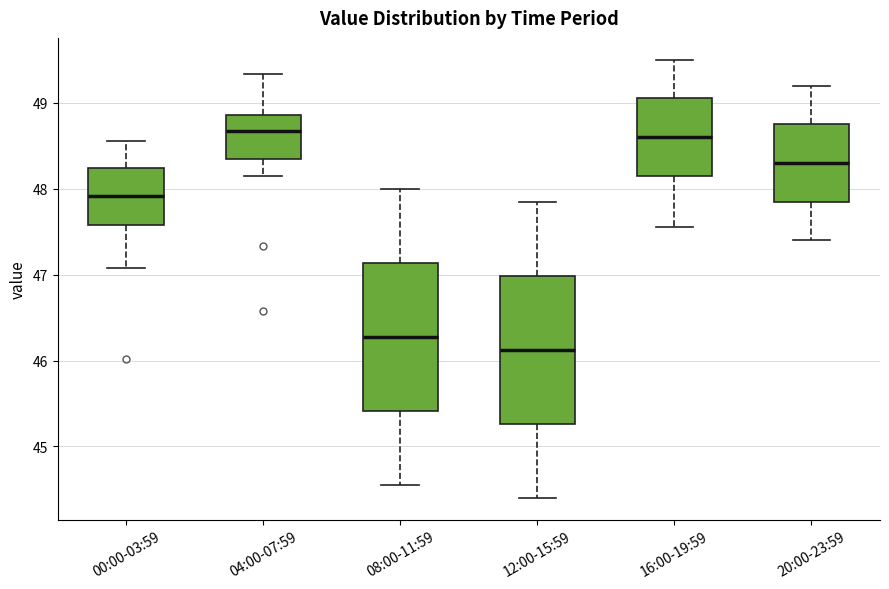

Reading left to right, transcribe this box plot: for each box, give where its median line is, the range the box spans, and where its two whiskers end, as read against the y-axis. The values are not printed on the chart, so give them approximately, as read against the axis.

00:00-03:59: median 47.9, box 47.6 to 48.2, whiskers 47.1 to 48.6
04:00-07:59: median 48.7, box 48.3 to 48.9, whiskers 48.2 to 49.3
08:00-11:59: median 46.3, box 45.4 to 47.1, whiskers 44.6 to 48.0
12:00-15:59: median 46.1, box 45.3 to 47.0, whiskers 44.4 to 47.9
16:00-19:59: median 48.6, box 48.2 to 49.1, whiskers 47.6 to 49.5
20:00-23:59: median 48.3, box 47.9 to 48.8, whiskers 47.4 to 49.2